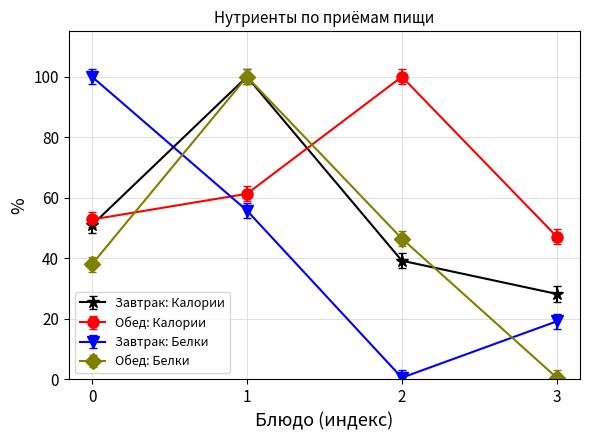

At which category is the sum across all series the highest?

1